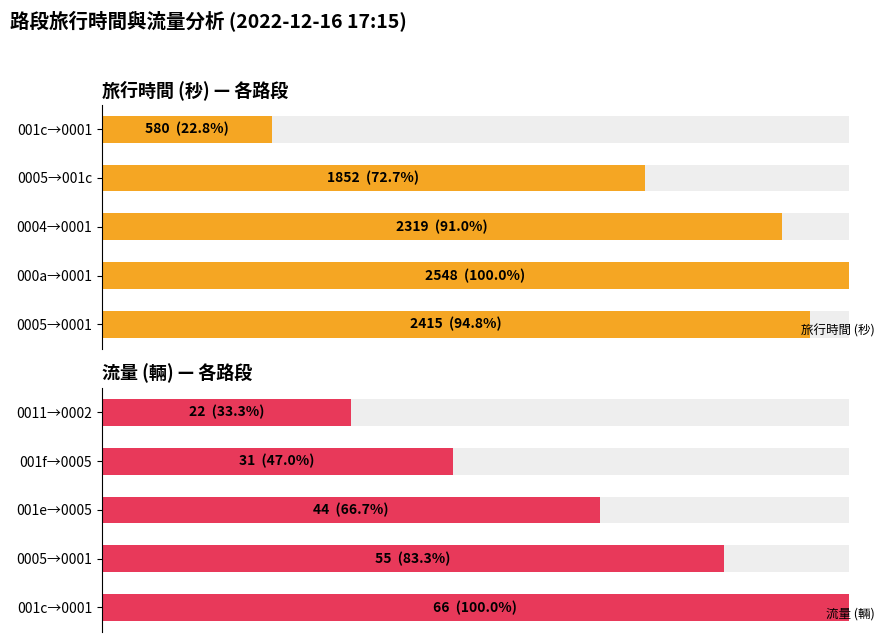

True or false: 流量 (輛) has a value of 7 at 001f→0005.

False